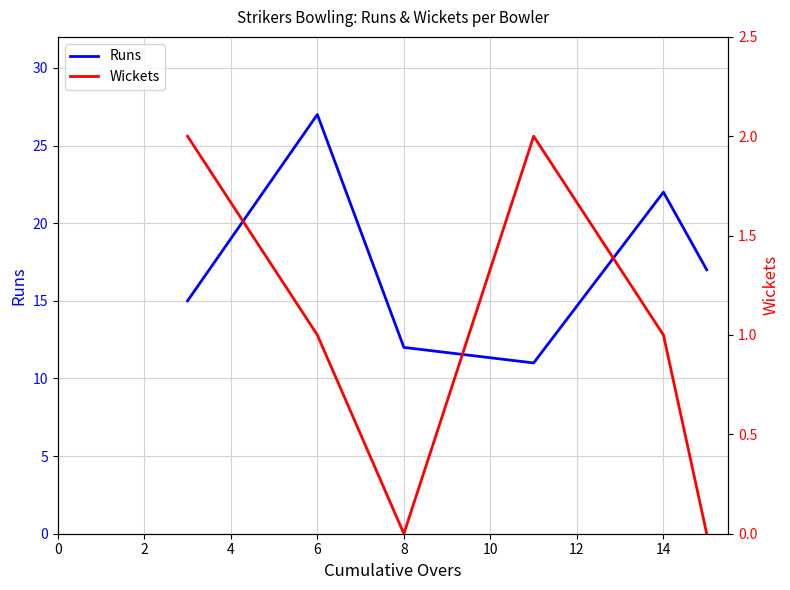

True or false: Runs and Wickets intersect in this chart.

False